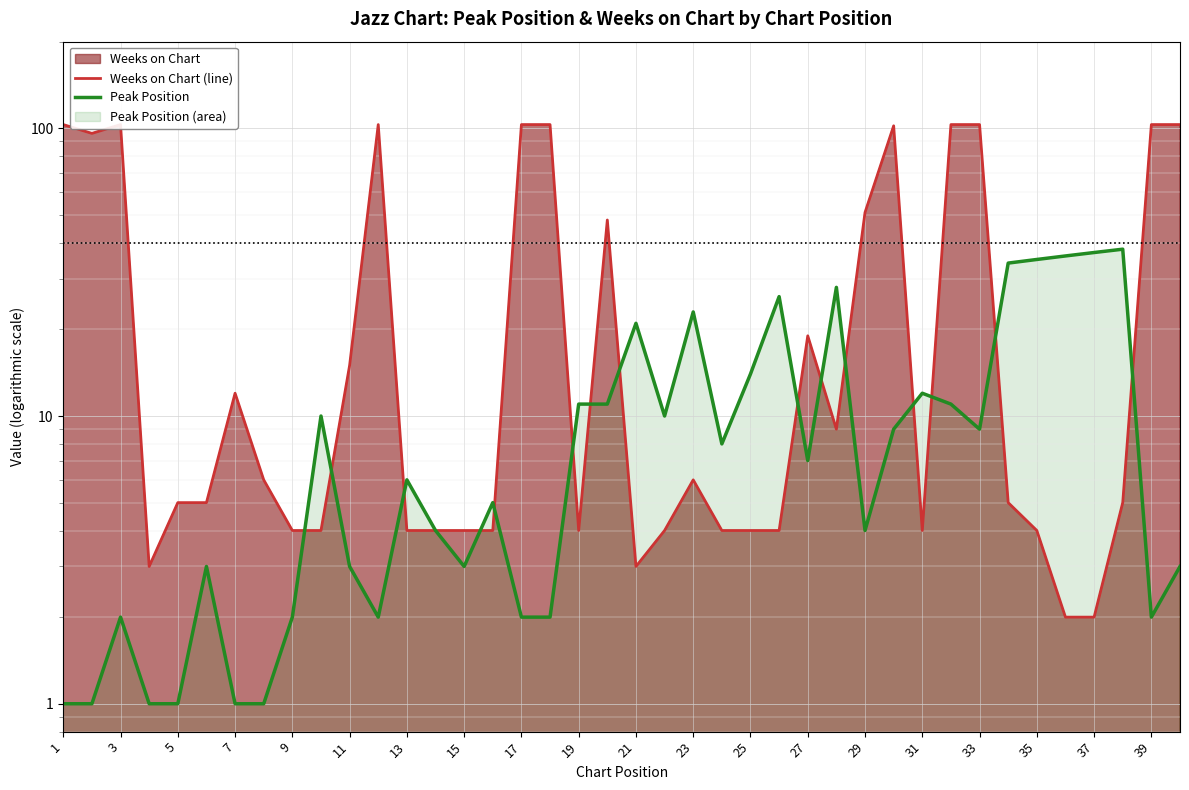

At how many categories does at least one series exceed 1?

40